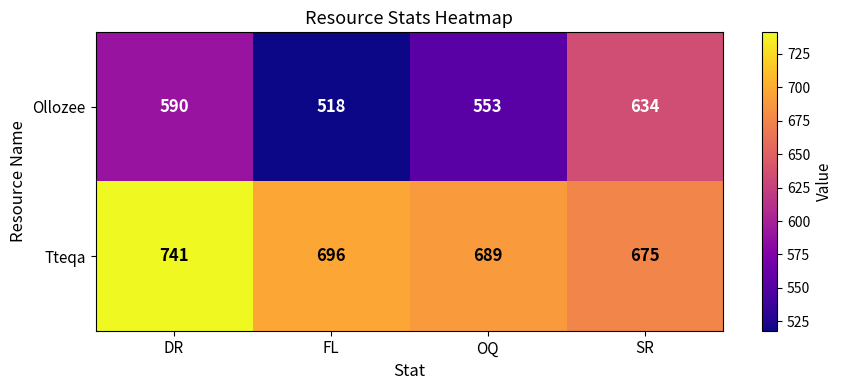

Rank the series by their average value, from lowest to highest.

Ollozee, Tteqa